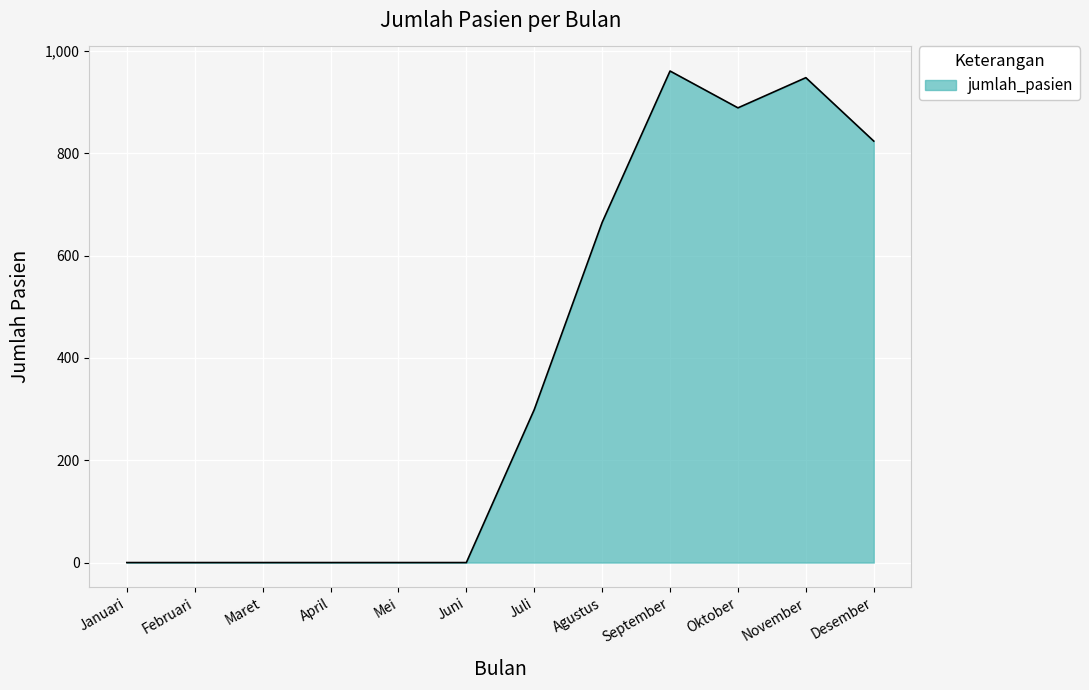

What is the change in value from Februari to November?

+948